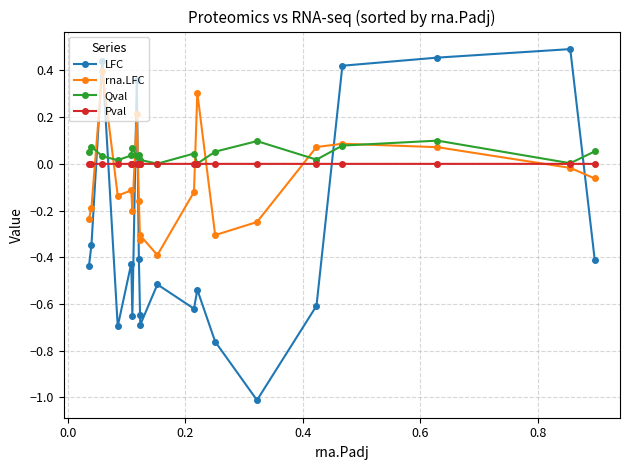

Rank the series by their maximum value, from lowest to highest.

Pval, Qval, rna.LFC, LFC